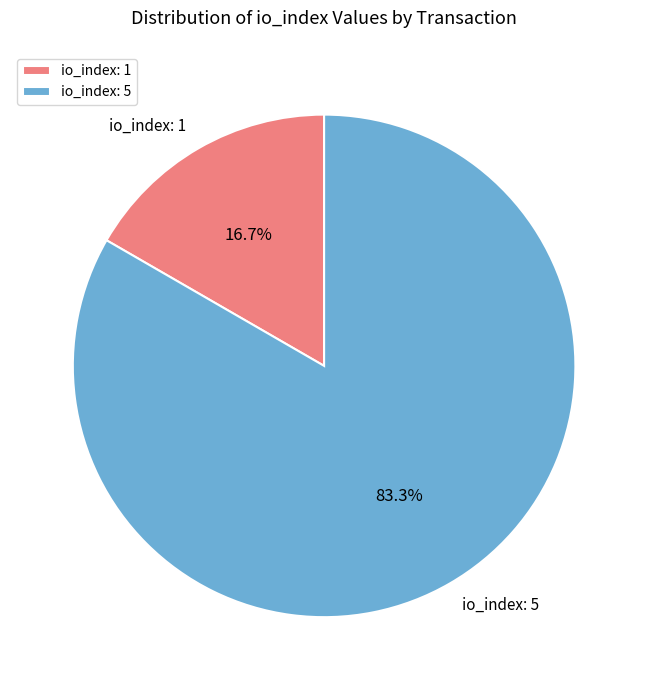

Which has a higher value, io_index: 1 or io_index: 5?

io_index: 5